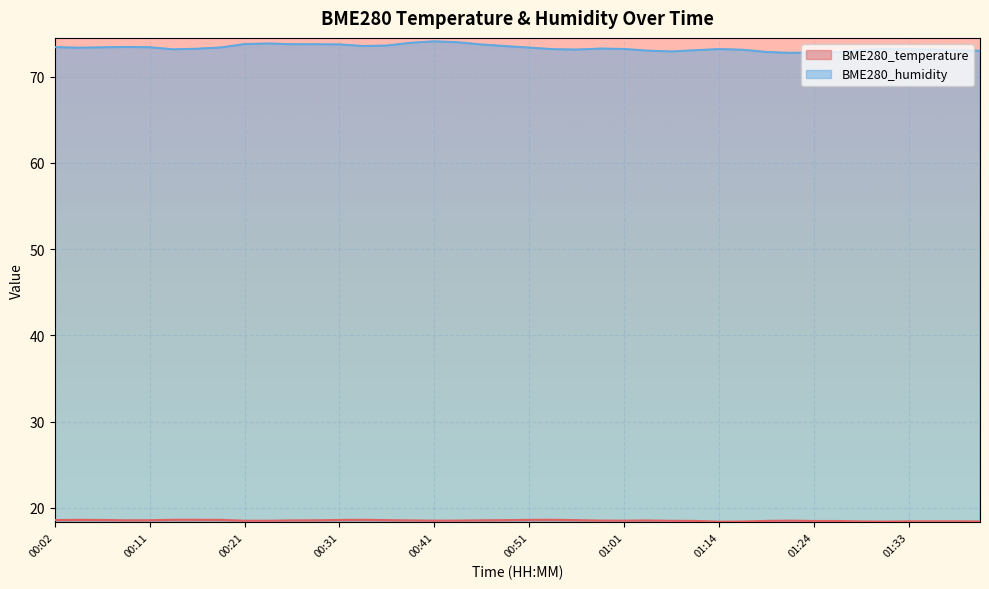

Rank the series by their maximum value, from lowest to highest.

BME280_temperature, BME280_humidity